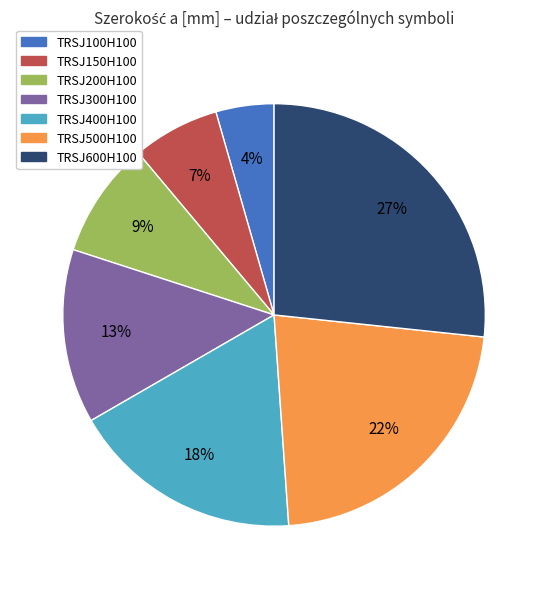

Is the sum of TRSJ300H100 and TRSJ500H100 greater than half?

No